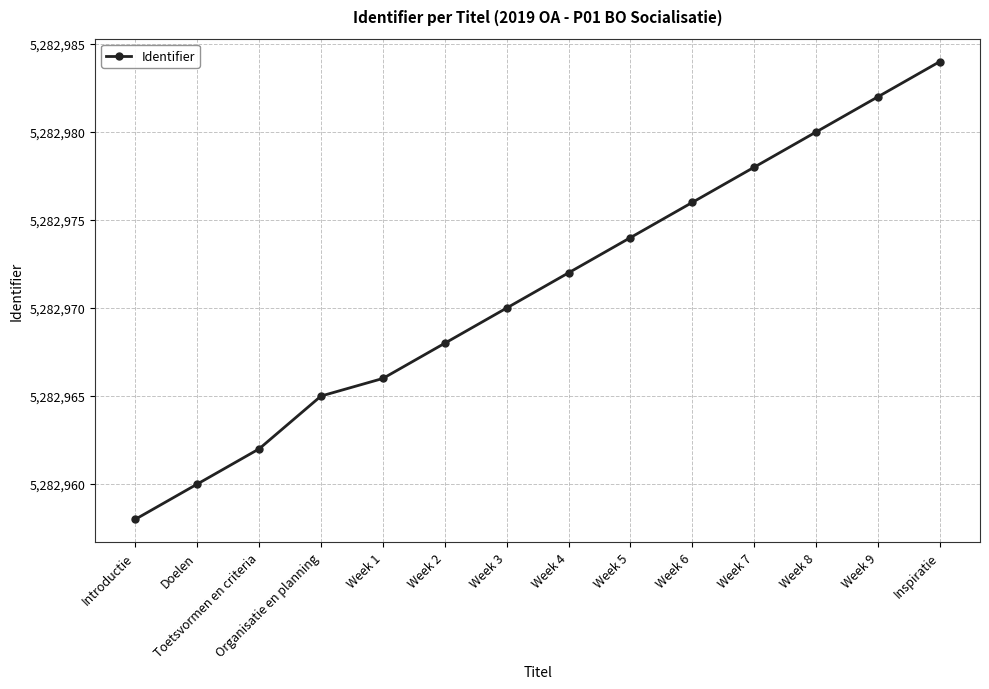

List the labels in order of value, smallest first.

Introductie, Doelen, Toetsvormen en criteria, Organisatie en planning, Week 1, Week 2, Week 3, Week 4, Week 5, Week 6, Week 7, Week 8, Week 9, Inspiratie